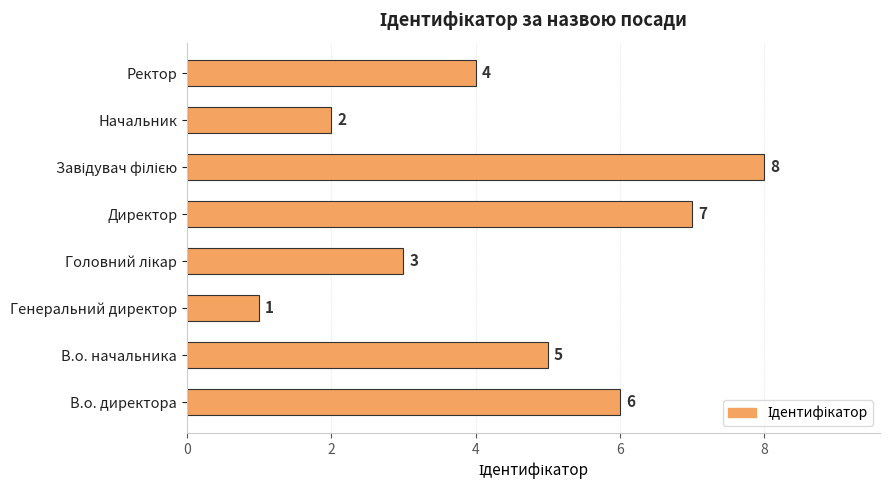

What is the sum of all values?

36